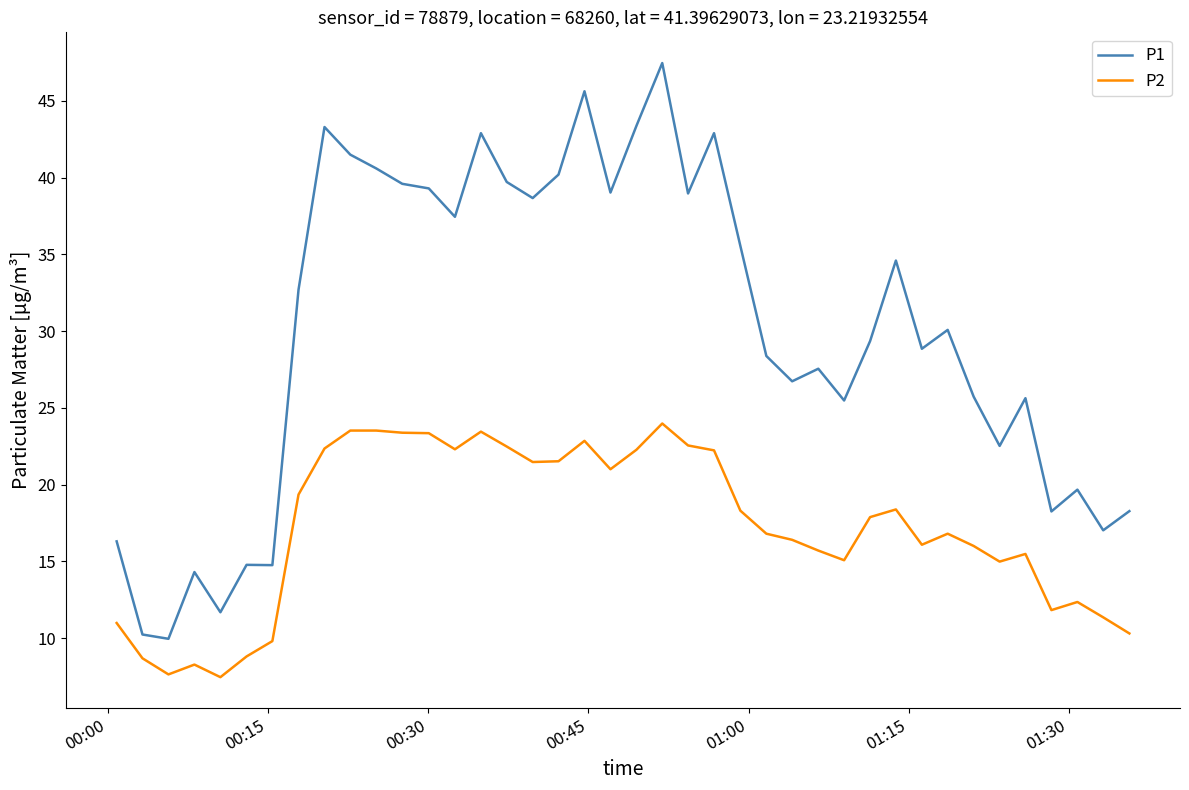

List the series in order of their overall mean, highest first.

P1, P2